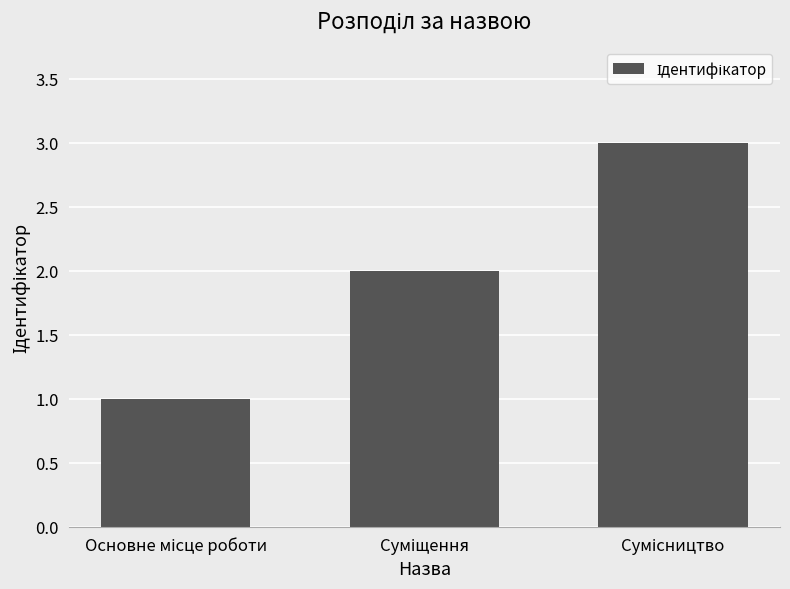

What is the maximum value shown in the chart?

3